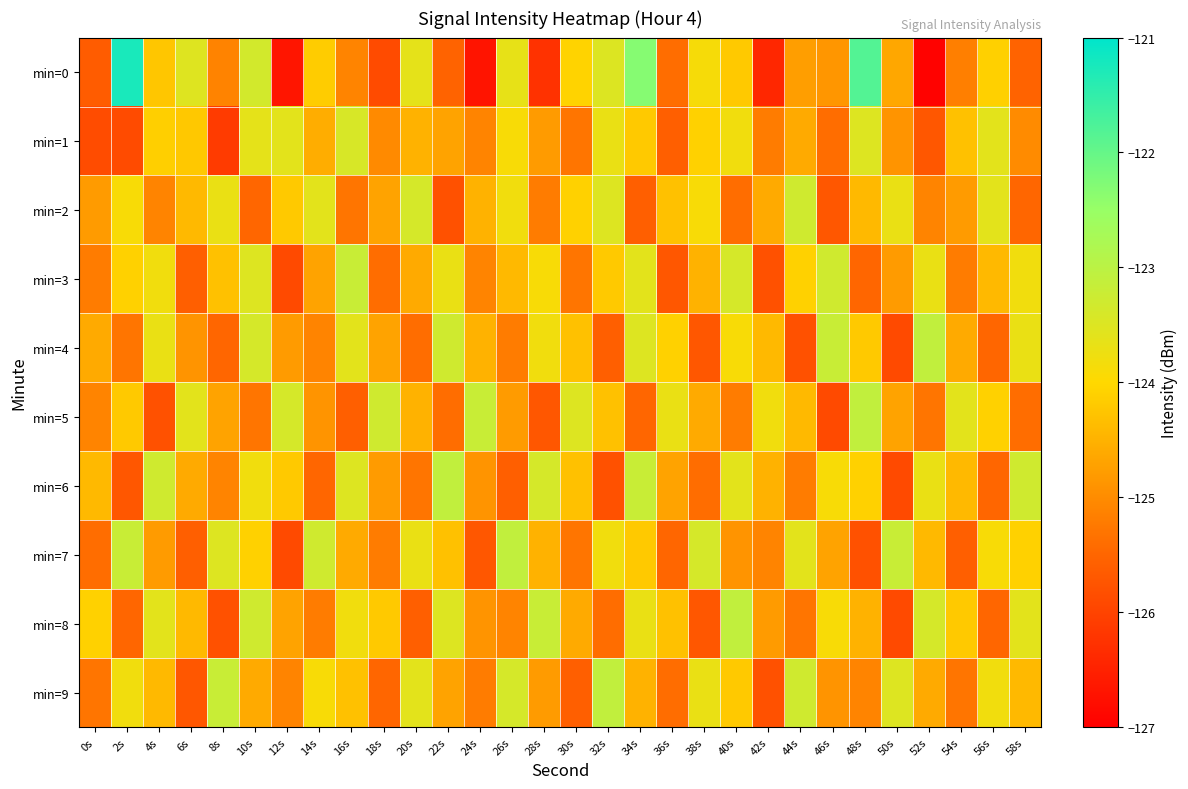

Which series has the widest spread of values?

min=0